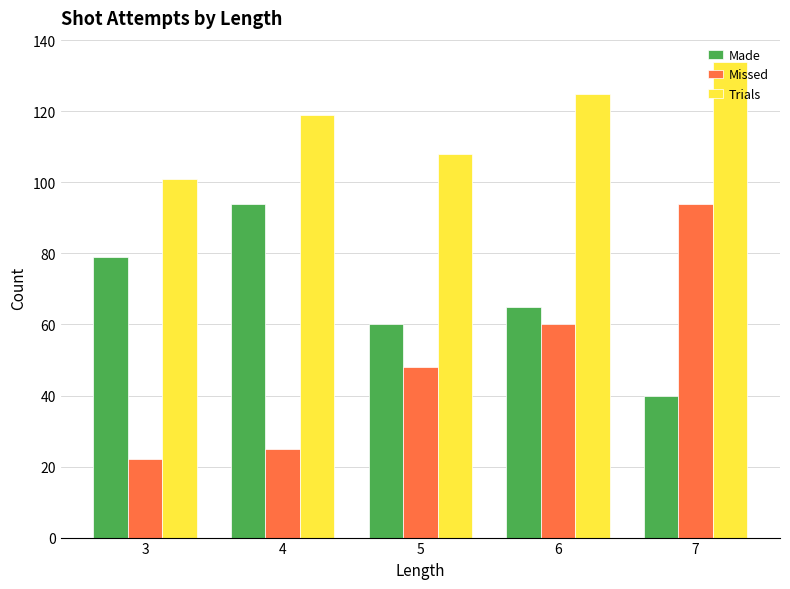

At which label is Made closest to 67?

6